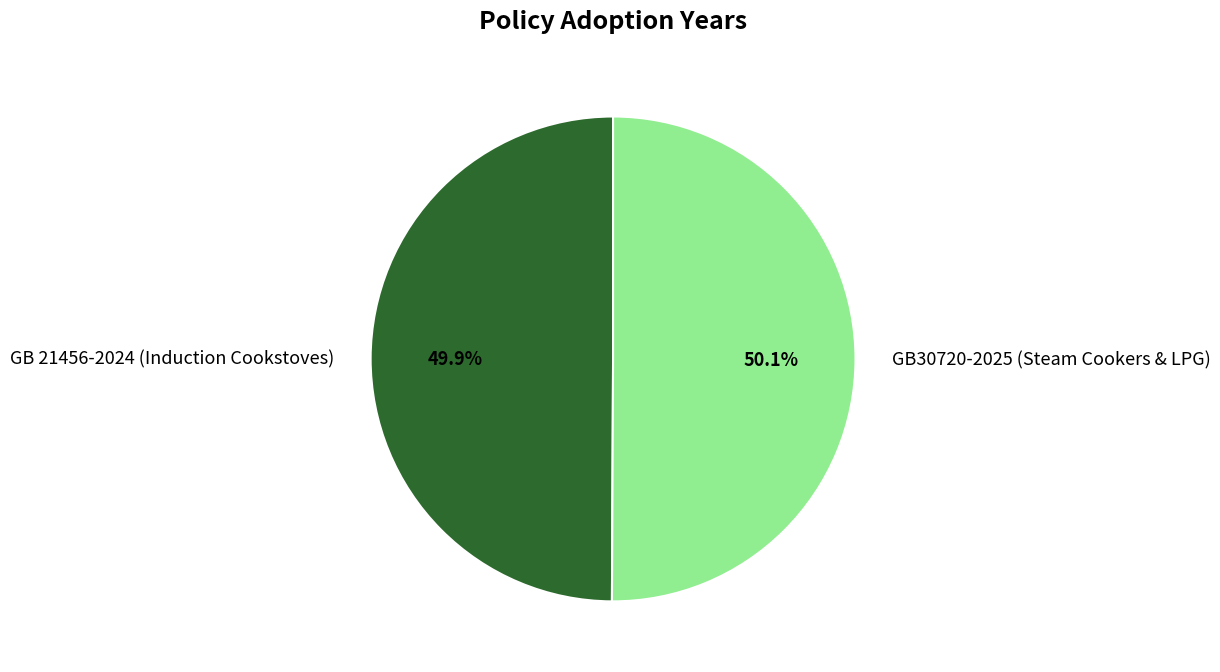

Is there a majority slice in this chart?

Yes